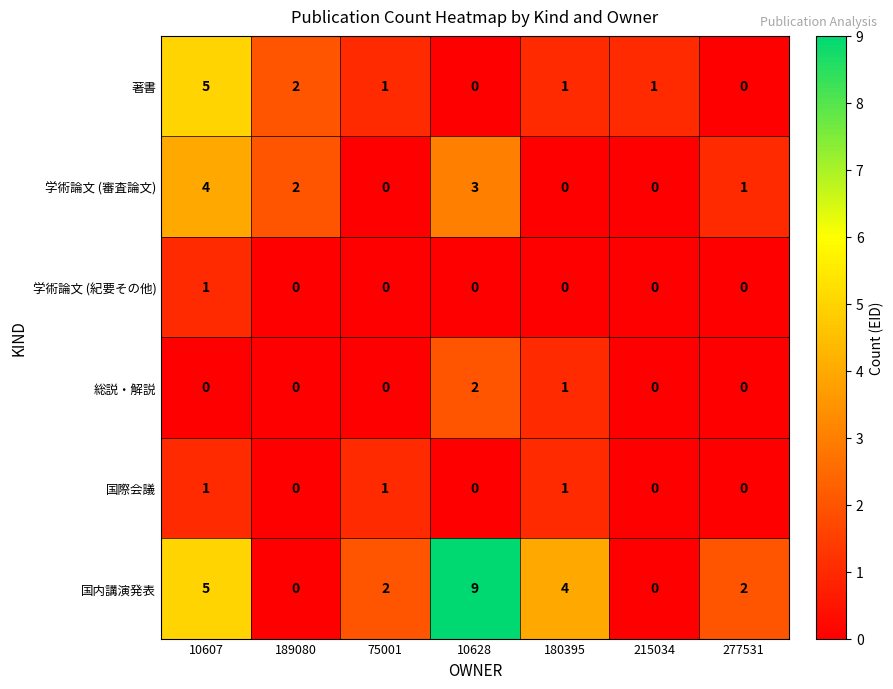

Which label corresponds to the largest value in the chart?

10628